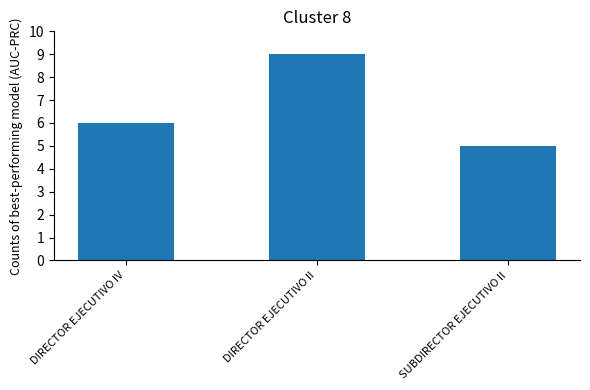

True or false: the data shows 9 at DIRECTOR EJECUTIVO II.

True